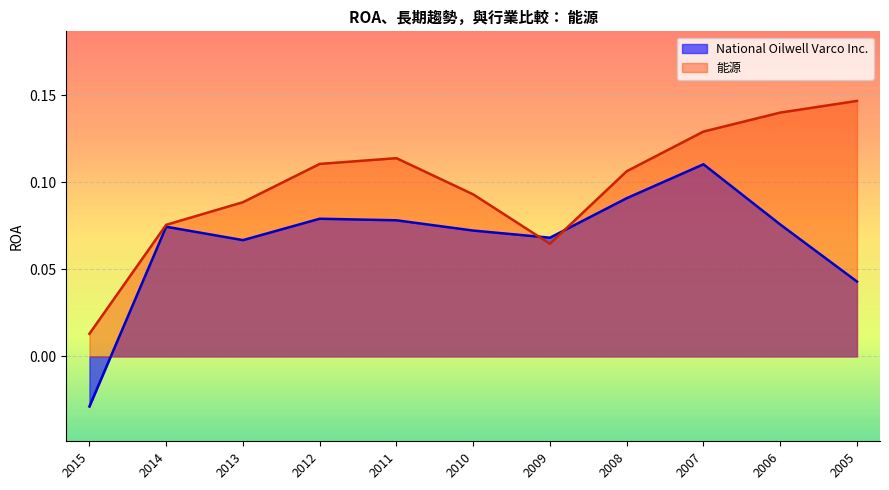

What is the difference between the second highest and minimum values in the National Oilwell Varco Inc. series?

0.1